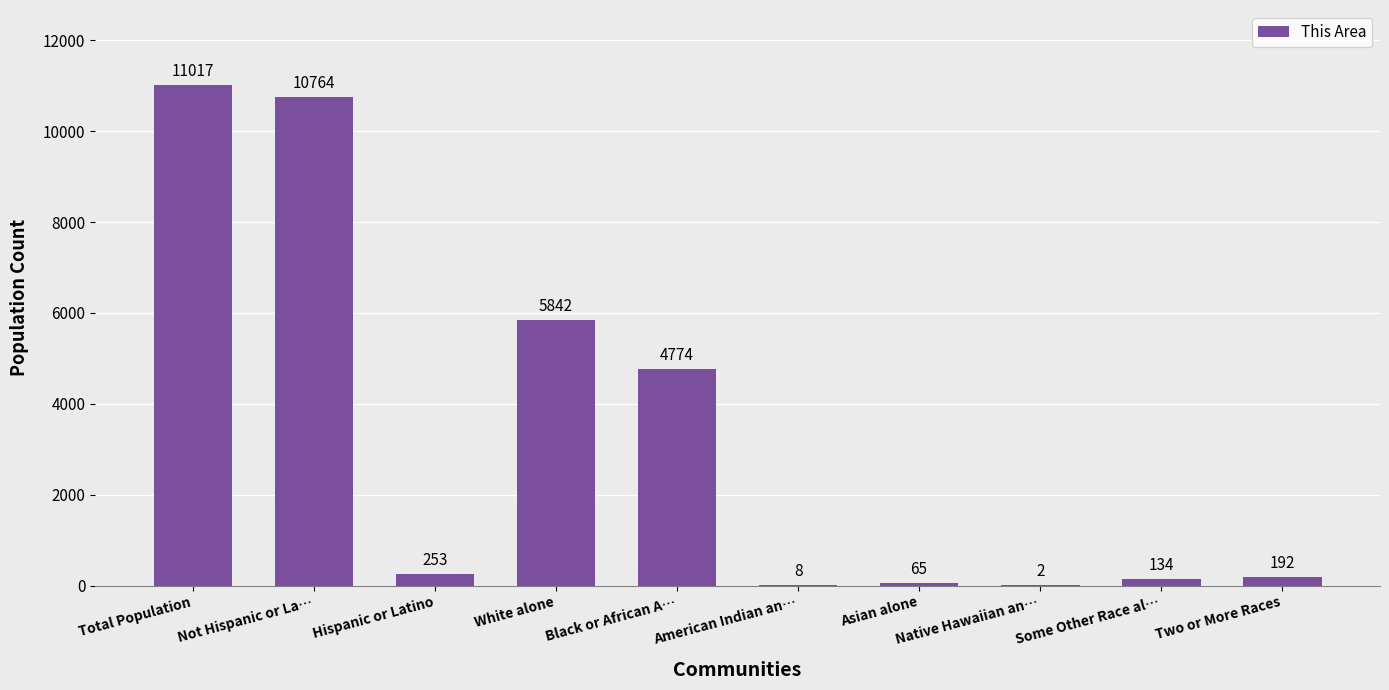

What is the change in value from Black or African A… to Two or More Races?

-4582